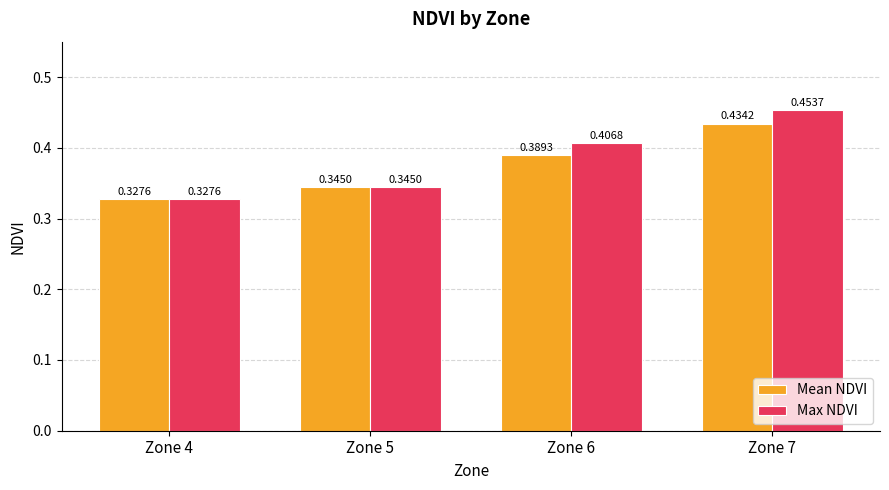

What is the sum of all Mean NDVI values?

1.5